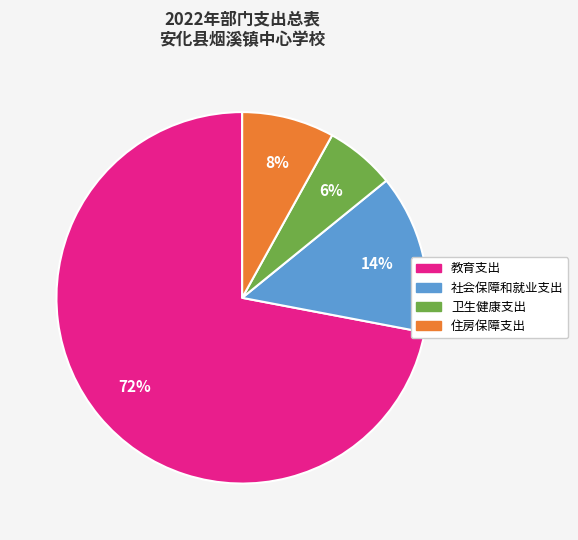

Rank the categories by value from lowest to highest.

卫生健康支出, 住房保障支出, 社会保障和就业支出, 教育支出